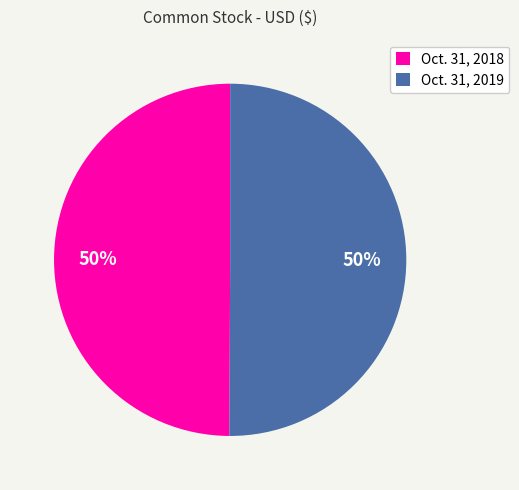

To the nearest percent, what is the combined percentage of Oct. 31, 2018 and Oct. 31, 2019?

100%